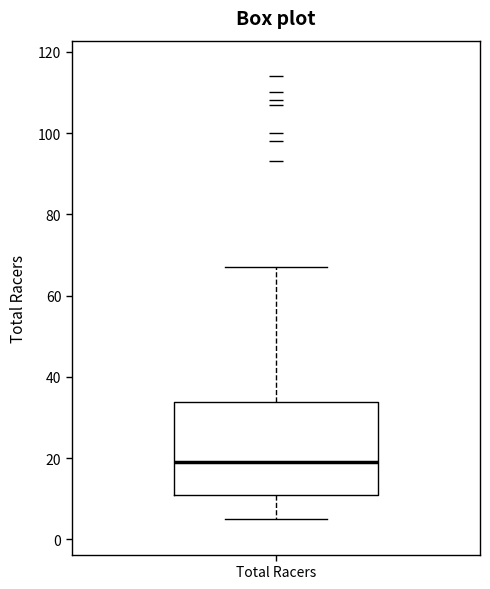

Read this box plot against the y-axis: the position of the median line, the range covered by the box, and the ends of both whiskers. The values are not printed on the chart, so give them approximately, as read against the axis.

median 20, box 12 to 34, whiskers 6 to 68